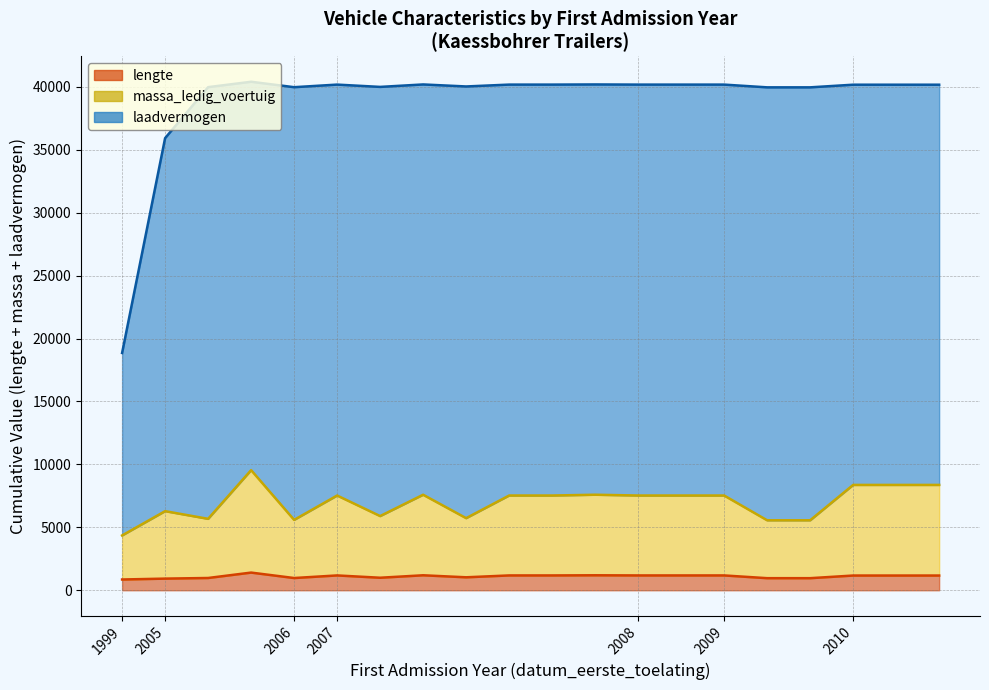

Rank the series by their maximum value, from highest to lowest.

laadvermogen, massa_ledig_voertuig, lengte